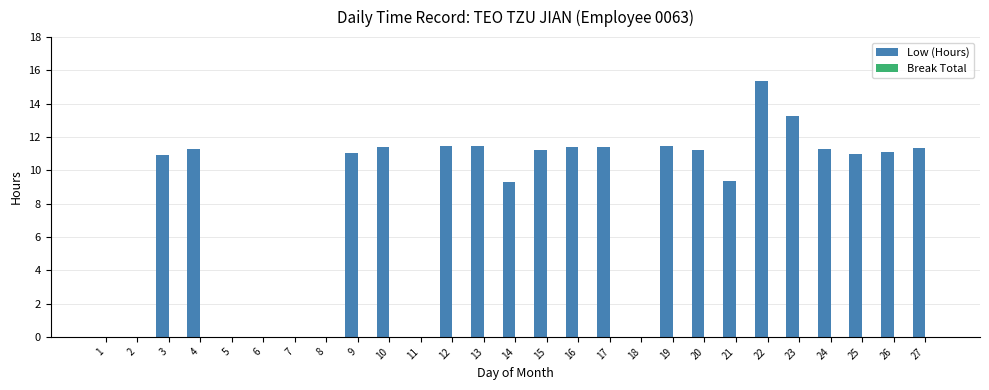

Is it true that the value at 19 is 16.8?

False